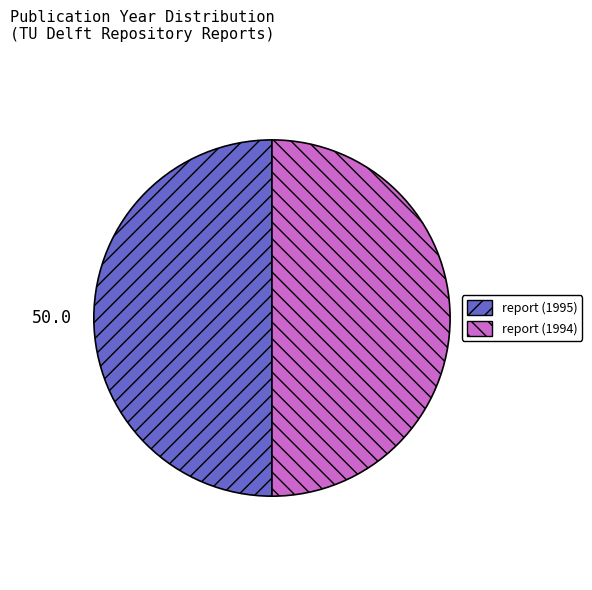

Do report (1995) and report (1994) together represent more than half of the pie?

Yes